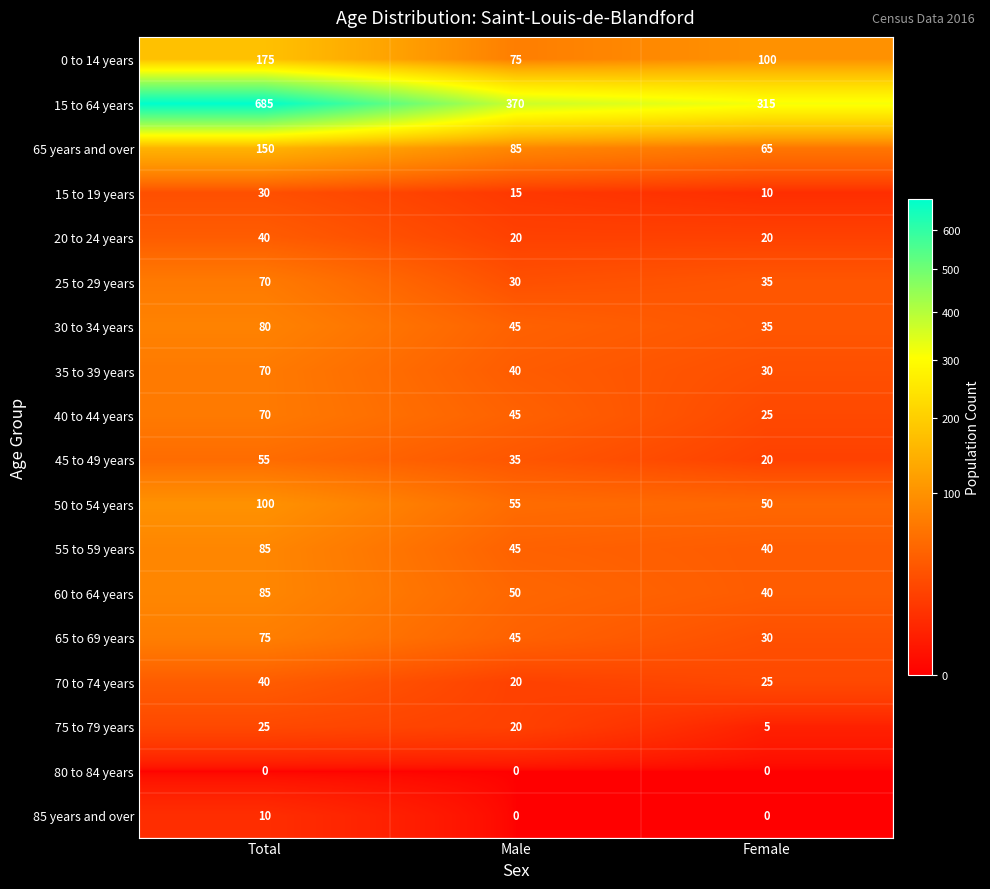

Which label corresponds to the largest value in the chart?

Total